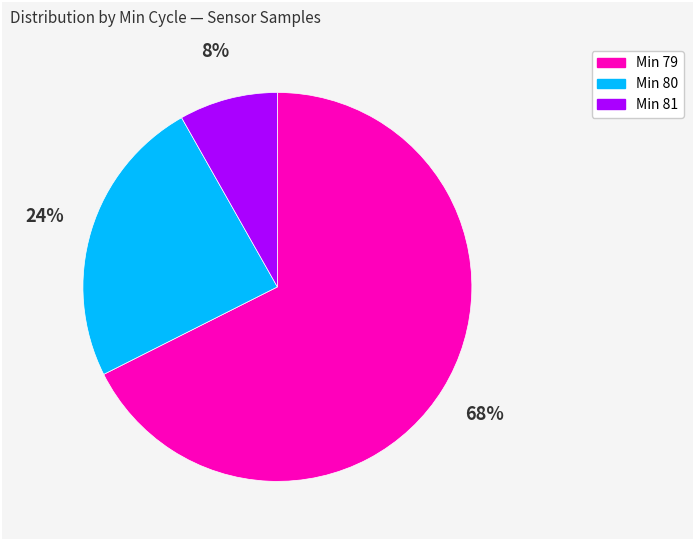

Is there a majority slice in this chart?

Yes